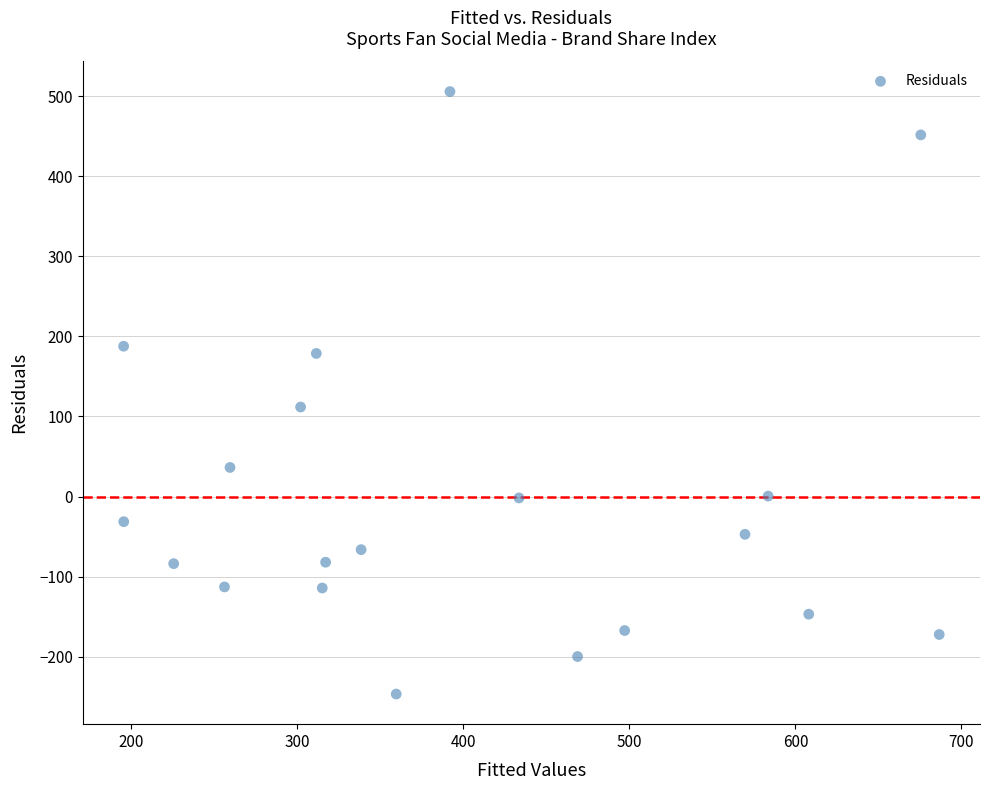

What Y value in the scatter plot is closest to 129?

111.7